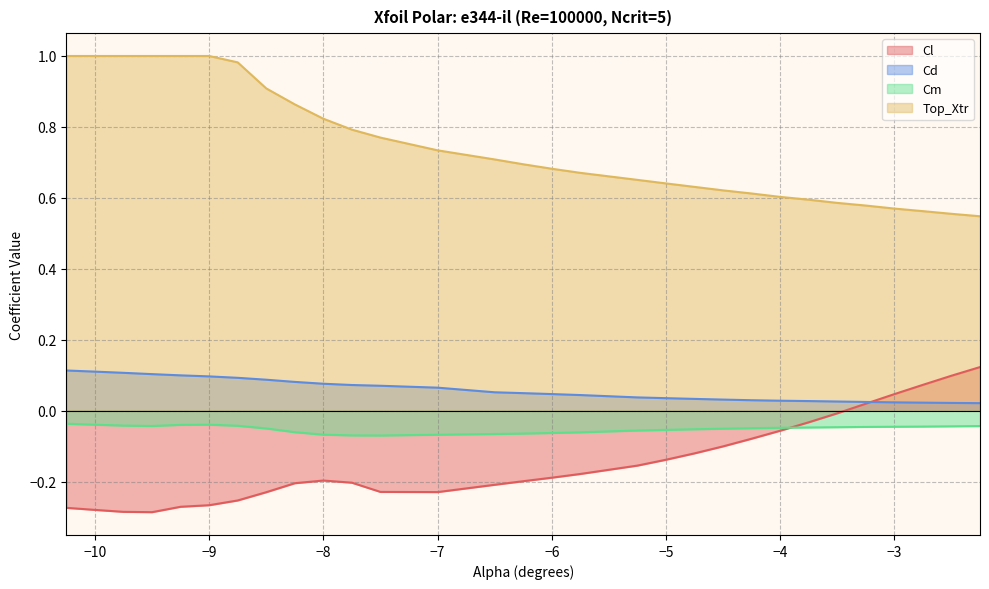

What is the average value of the Cd series?

0.1